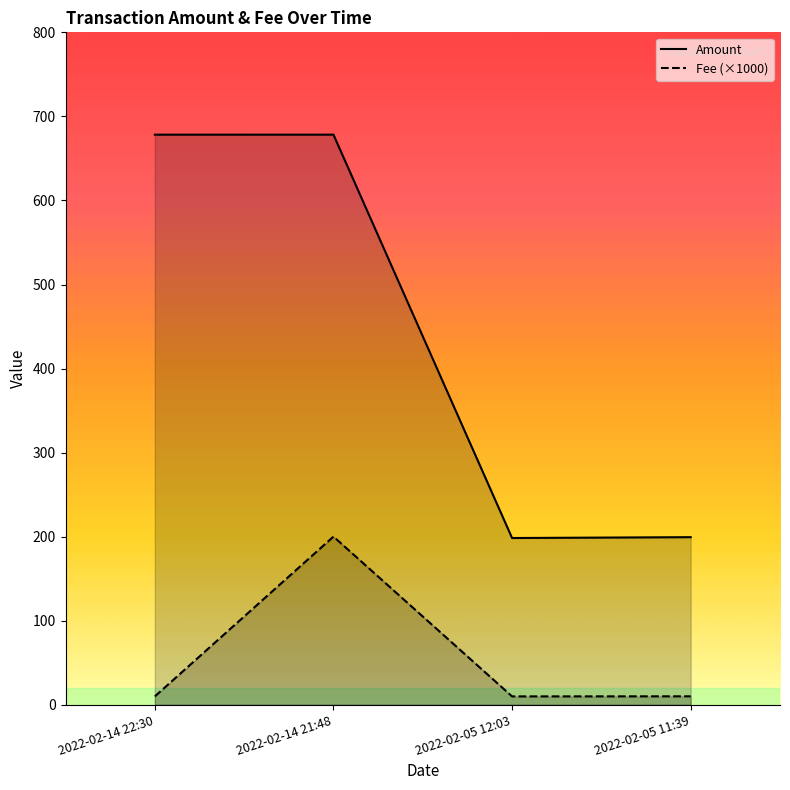

How many lines are shown in the chart?

2